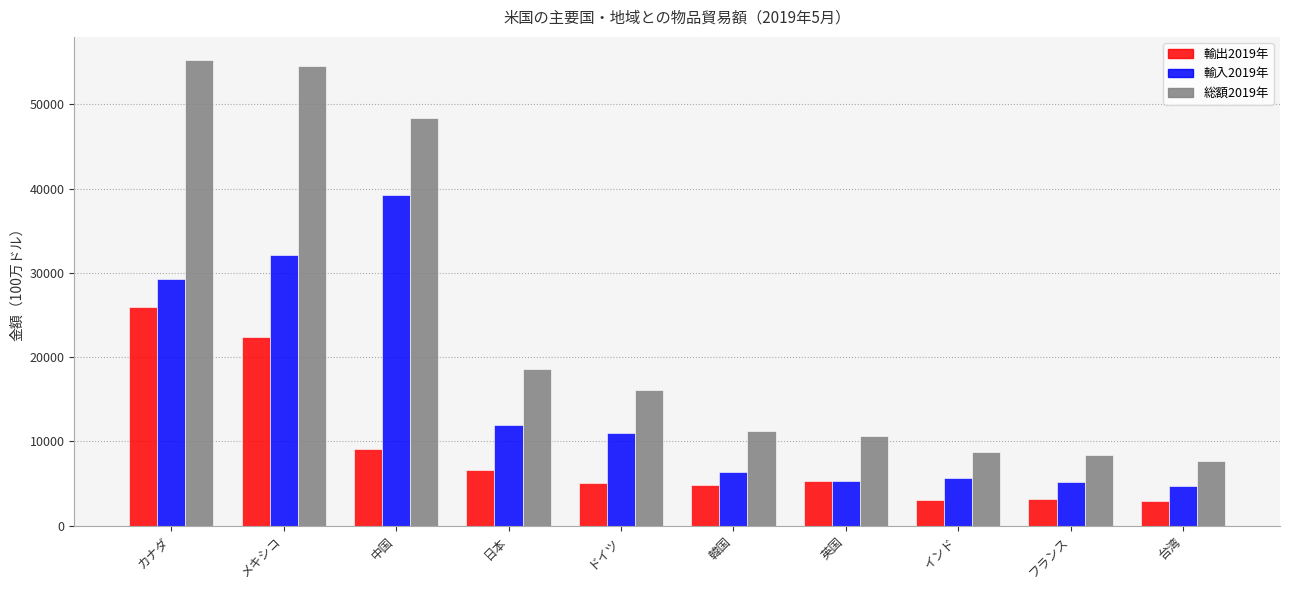

What is the value of the 輸出2019年 bar at the 4th from the left?

6650.1